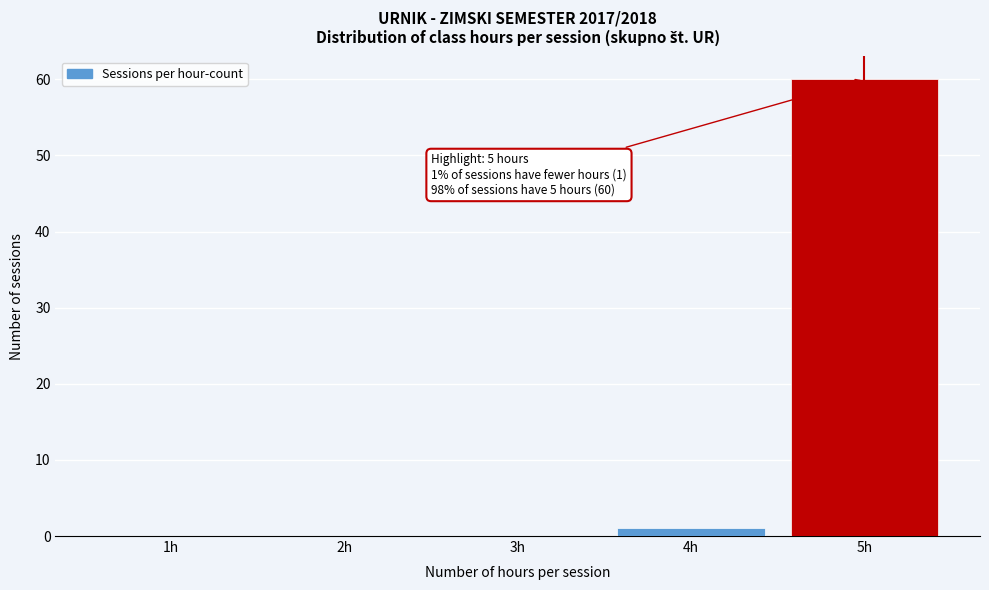

Reading left to right, extract all data points from this chart.

1h=0	2h=0	3h=0	4h=1	5h=60